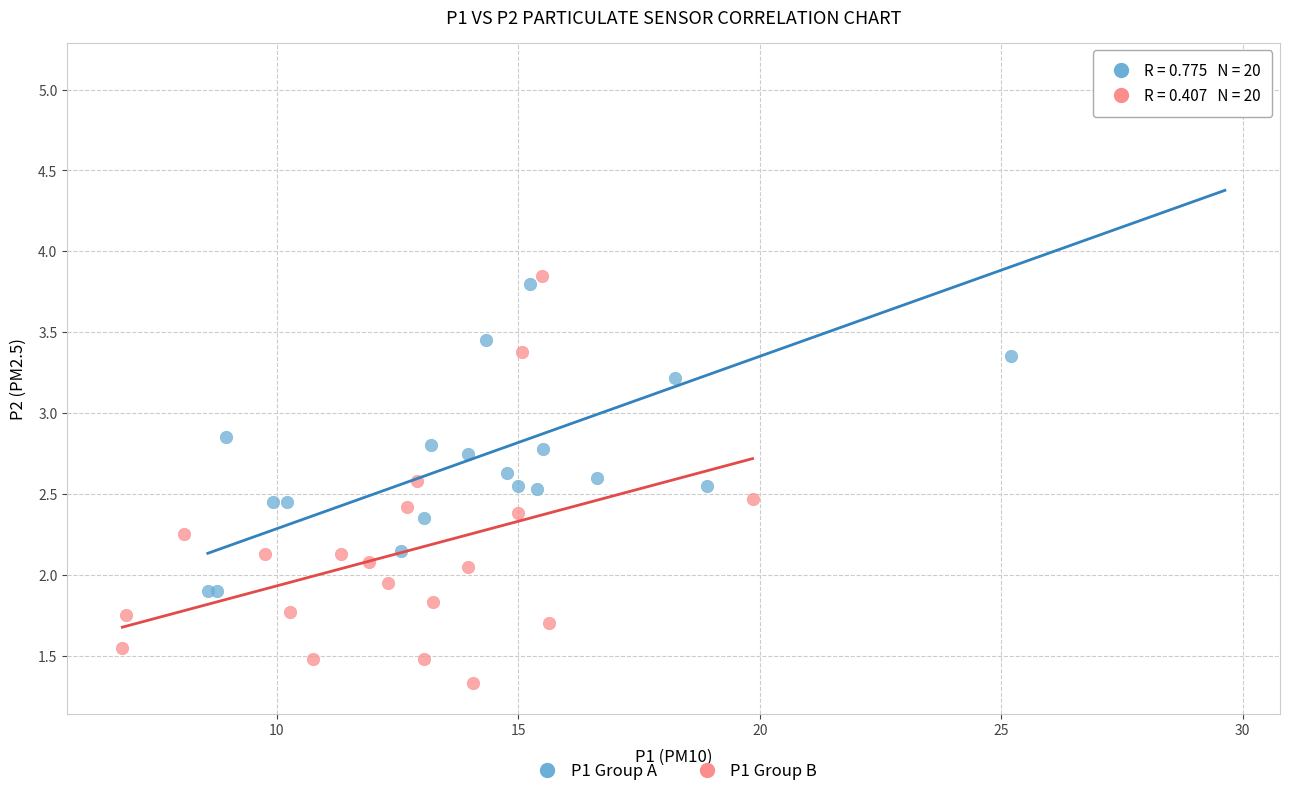

Which series reaches the maximum Y coordinate?

P1 Group A